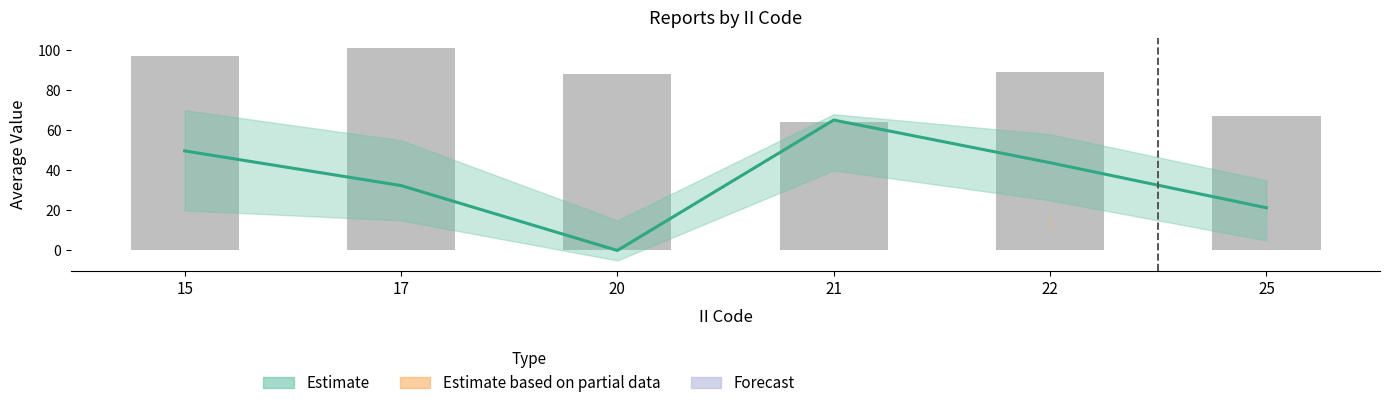

Are the bars grouped side by side (vs. stacked)?

No